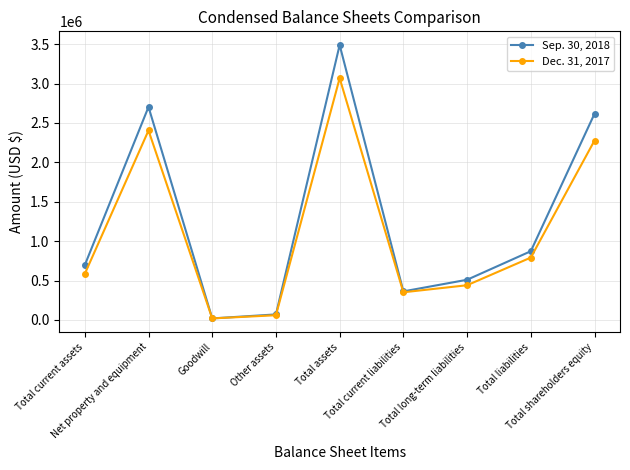

Where is the first local minimum for Dec. 31, 2017?

Goodwill